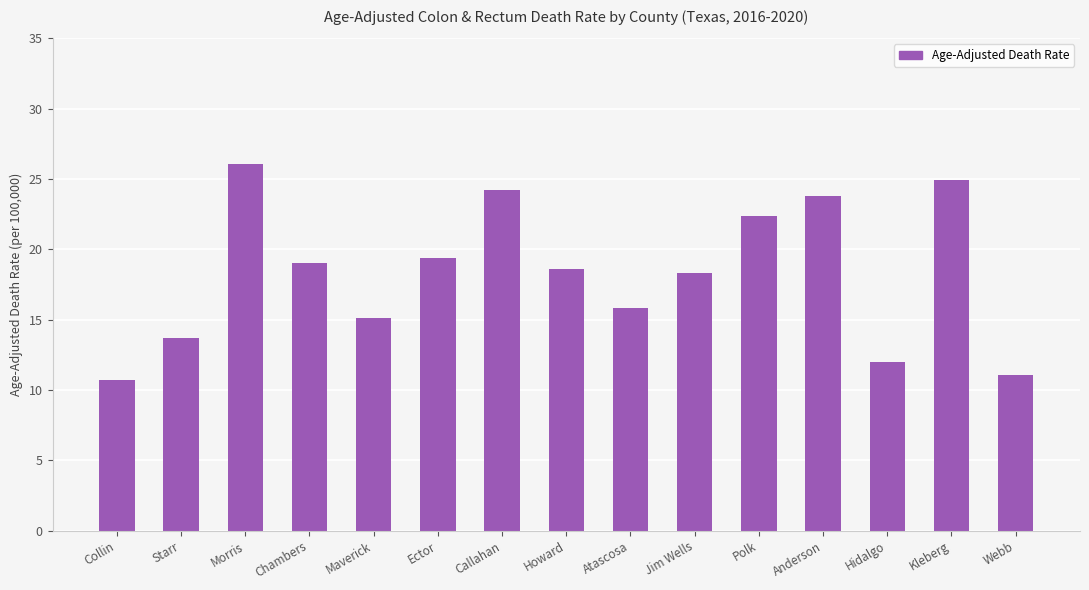

Which has a higher value, Polk or Morris?

Morris